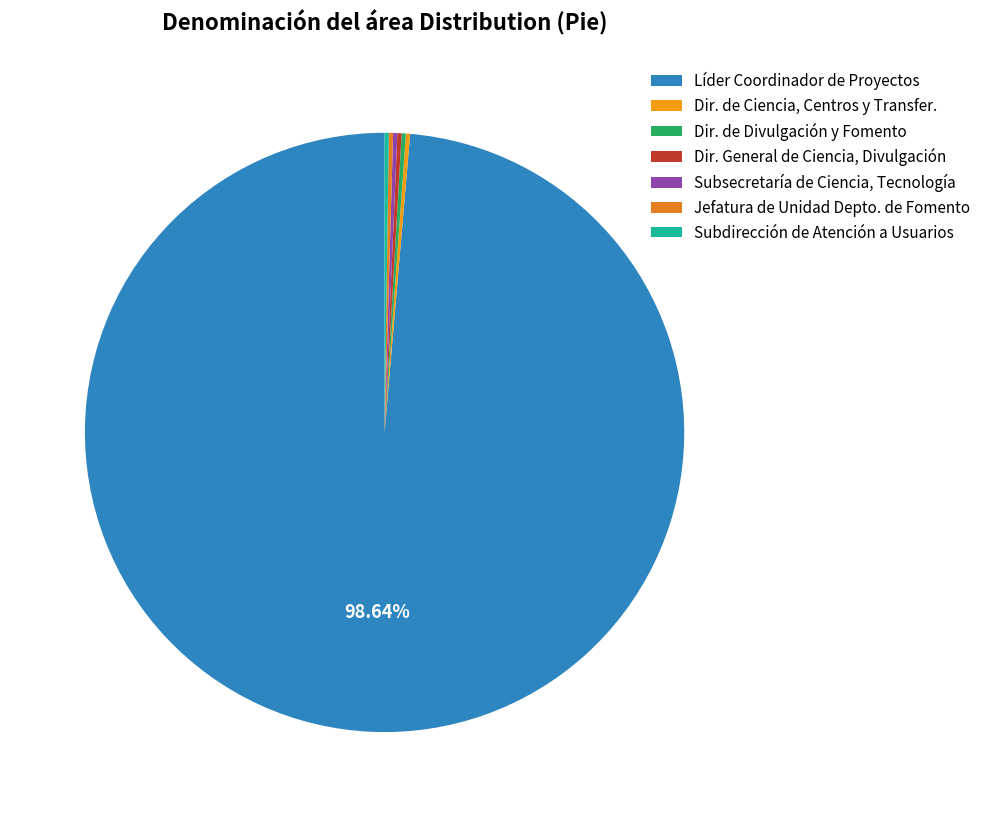

Rank the categories by value from lowest to highest.

Dirección de Ciencia, Centros y Transferencia, Dirección de Divulgación y Fomento, Dirección General de Ciencia, Divulgación, Subsecretaría de Ciencia, Tecnología, Jefatura de Unidad Departamental de Fomento, Subdirección de Atención a Usuarios, Líder Coordinador de Proyectos de Operaciones